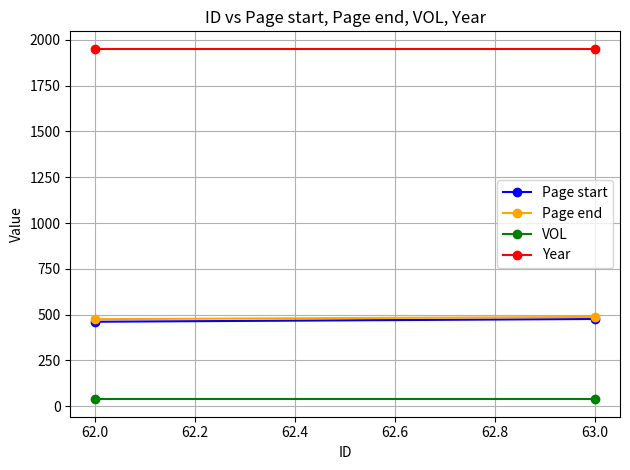

Rank the series at 62.0 from lowest to highest value.

VOL, Page start, Page end, Year